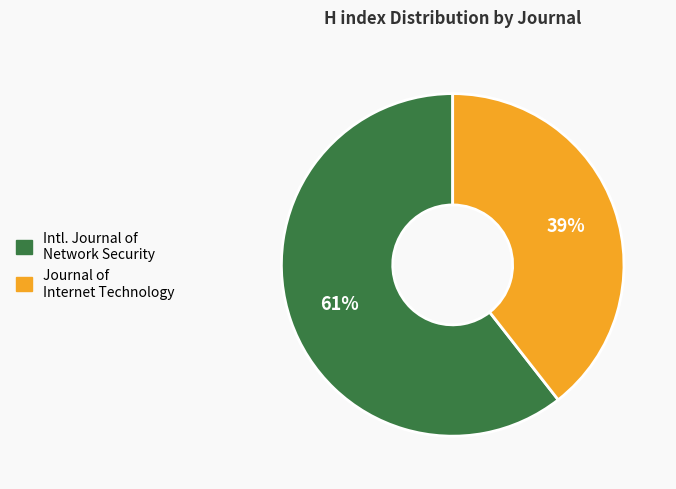

Between Journal of Internet Technology and Intl. Journal of Network Security, which is larger?

Intl. Journal of Network Security